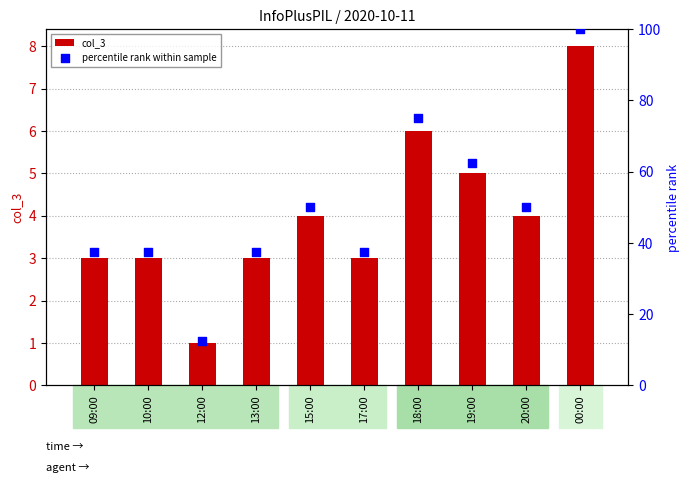

Which series has the largest Y range (max minus min)?

percentile rank within sample